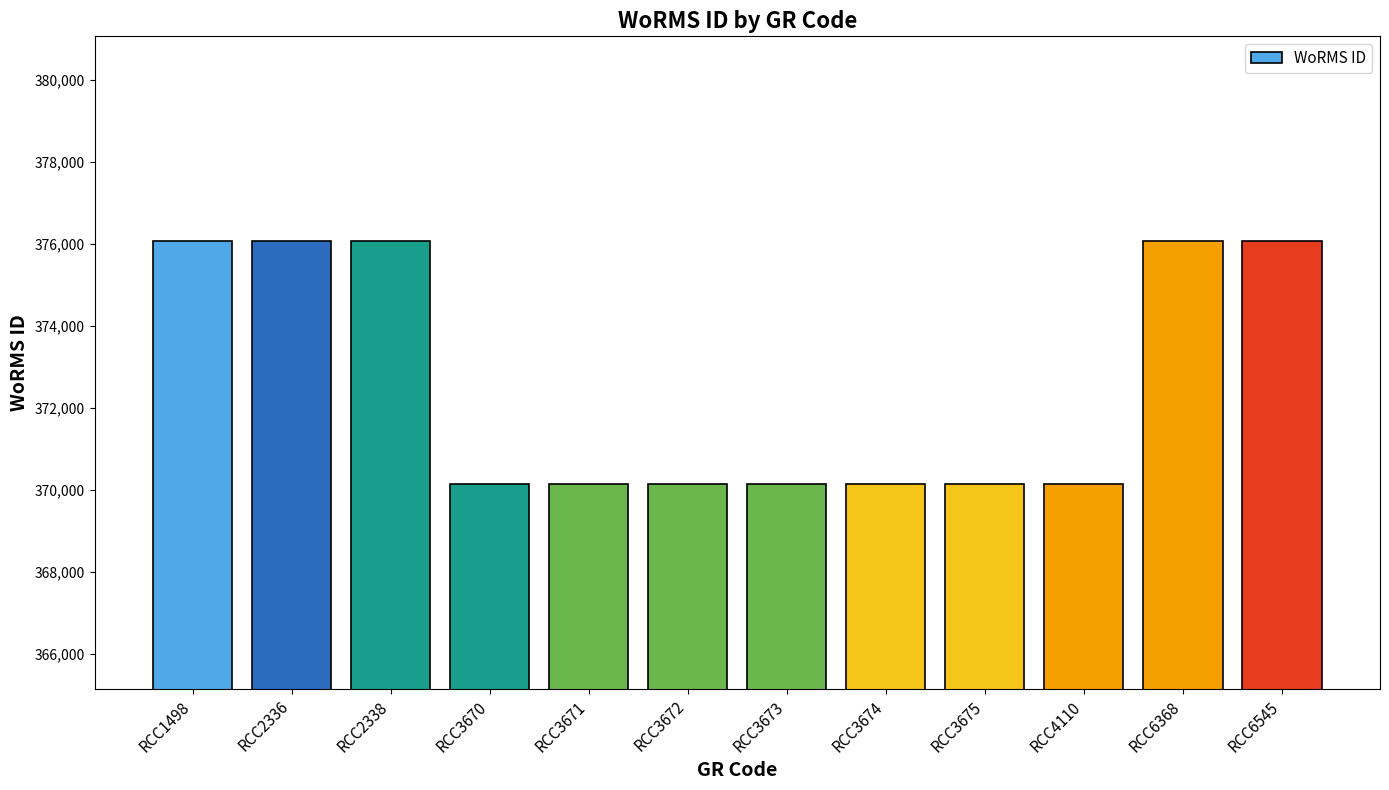

What value does the data have at RCC2336?

376073